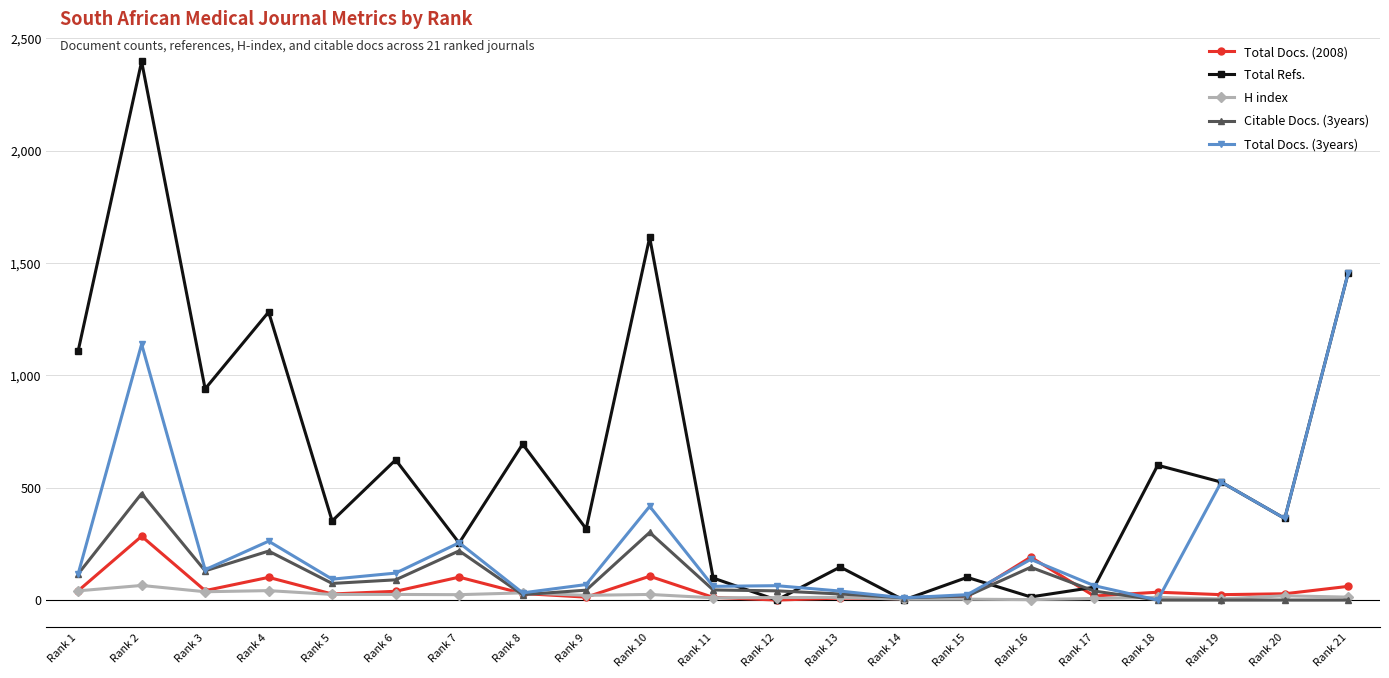

True or false: H index has a value of 5 at Rank 19.

True